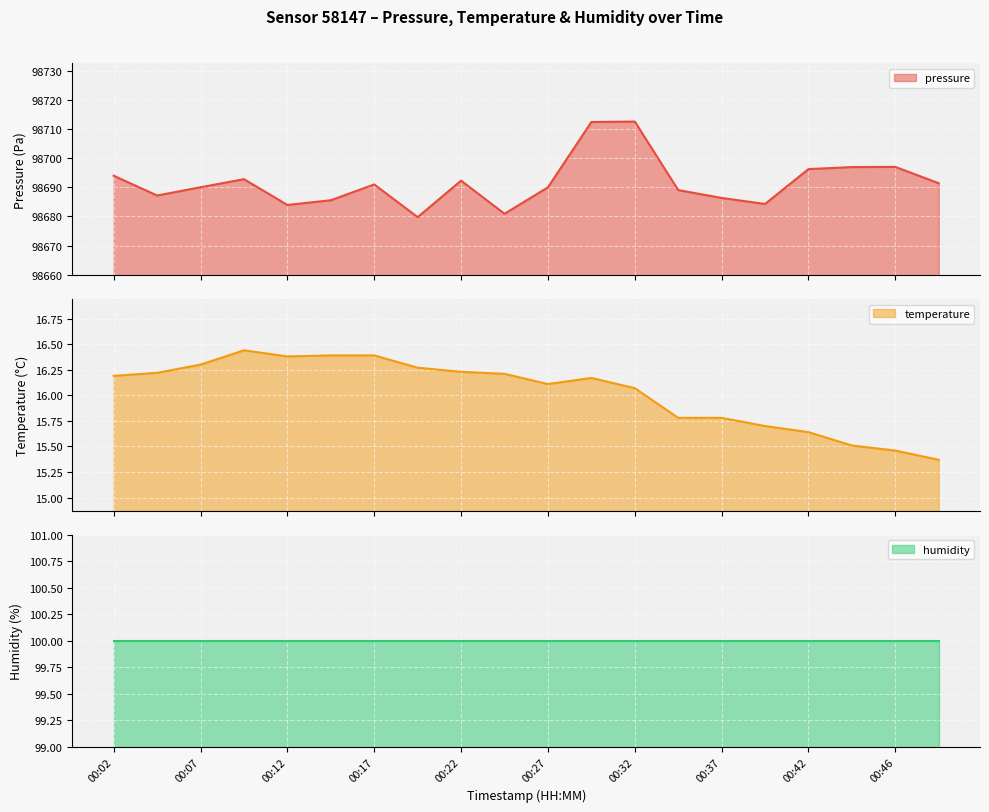

Where is the first local maximum for temperature?

00:09